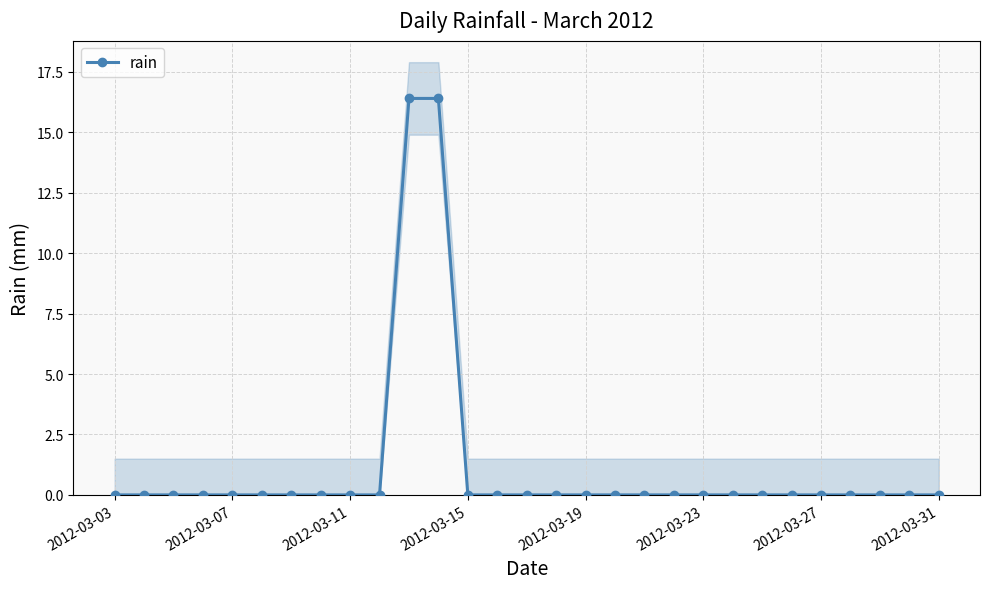

How many values exceed 0?

2